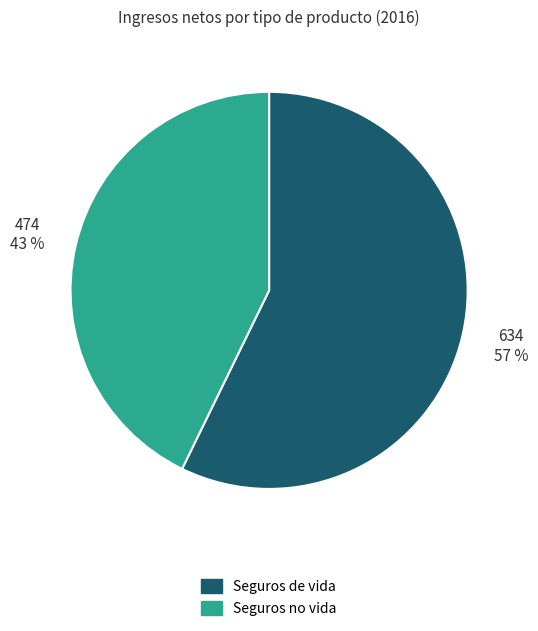

To the nearest percent, what is the difference between the largest and smallest slice percentages?

14%